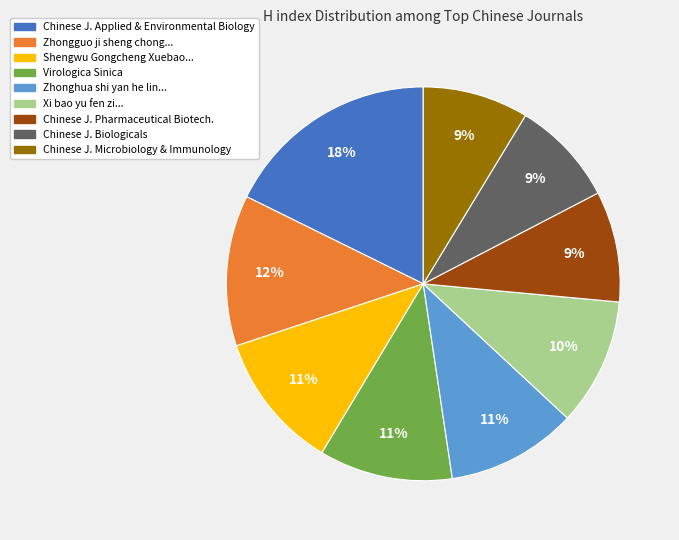

To the nearest percent, what is the difference between the largest and smallest slice percentages?

9%